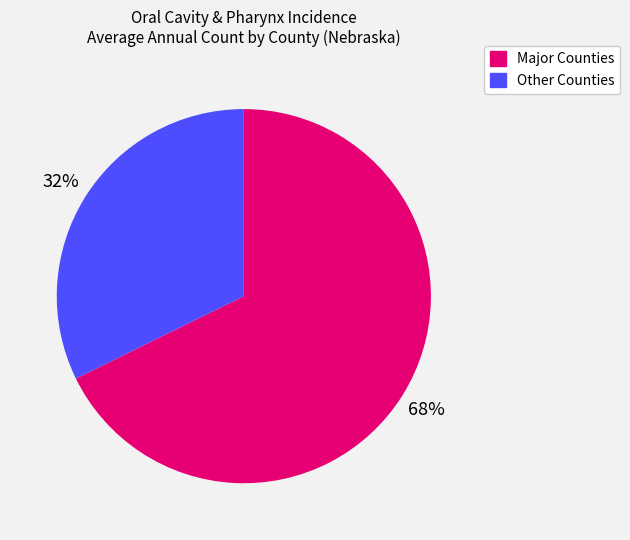

Rank the categories by value from lowest to highest.

Other Counties, Major Counties